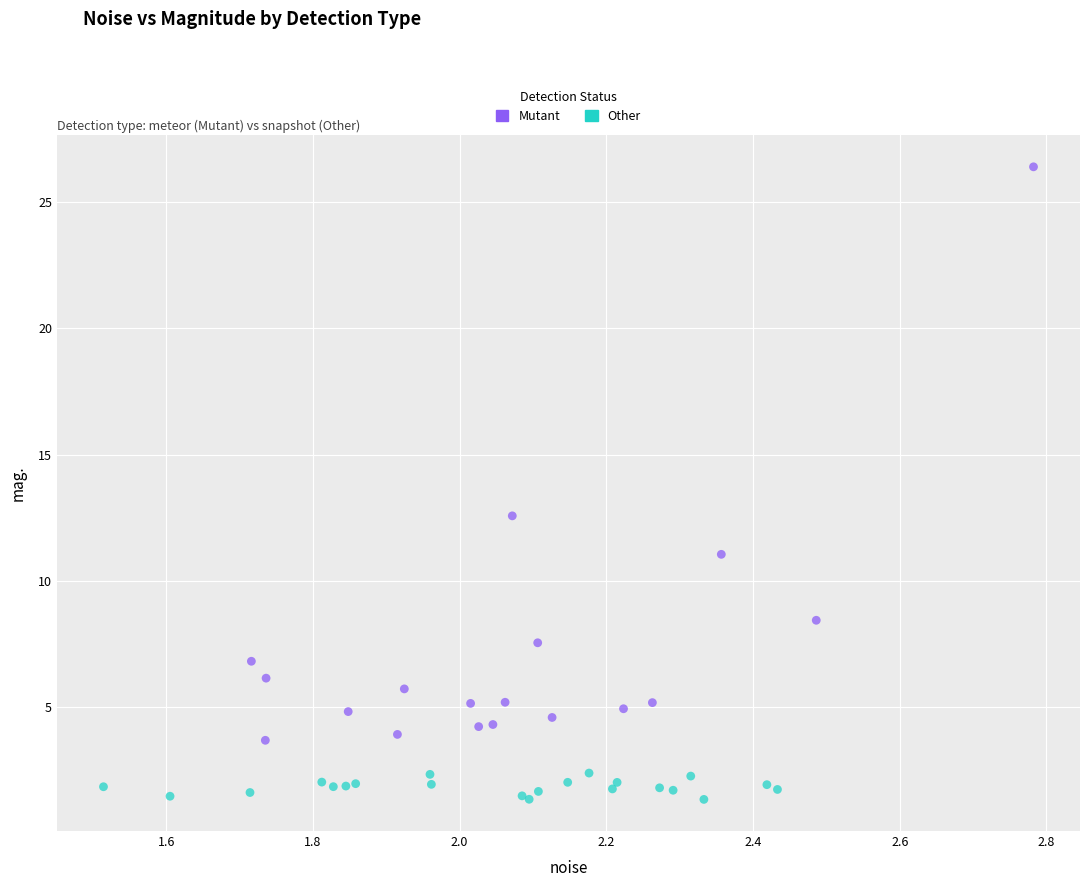

Which series has the largest Y range (max minus min)?

Mutant